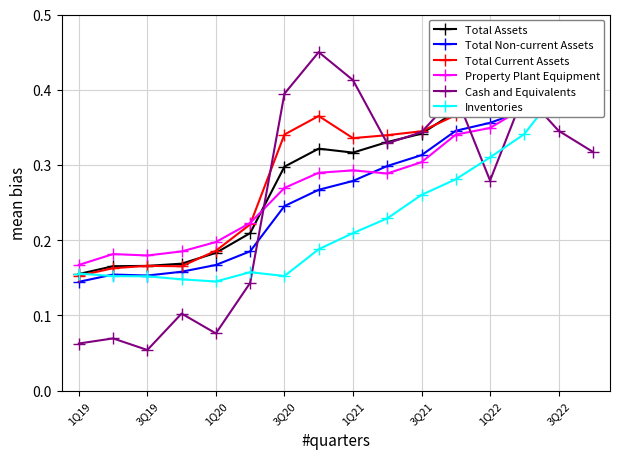

The value of Cash and Equivalents at 1Q19 is 0.1. True or false?

False